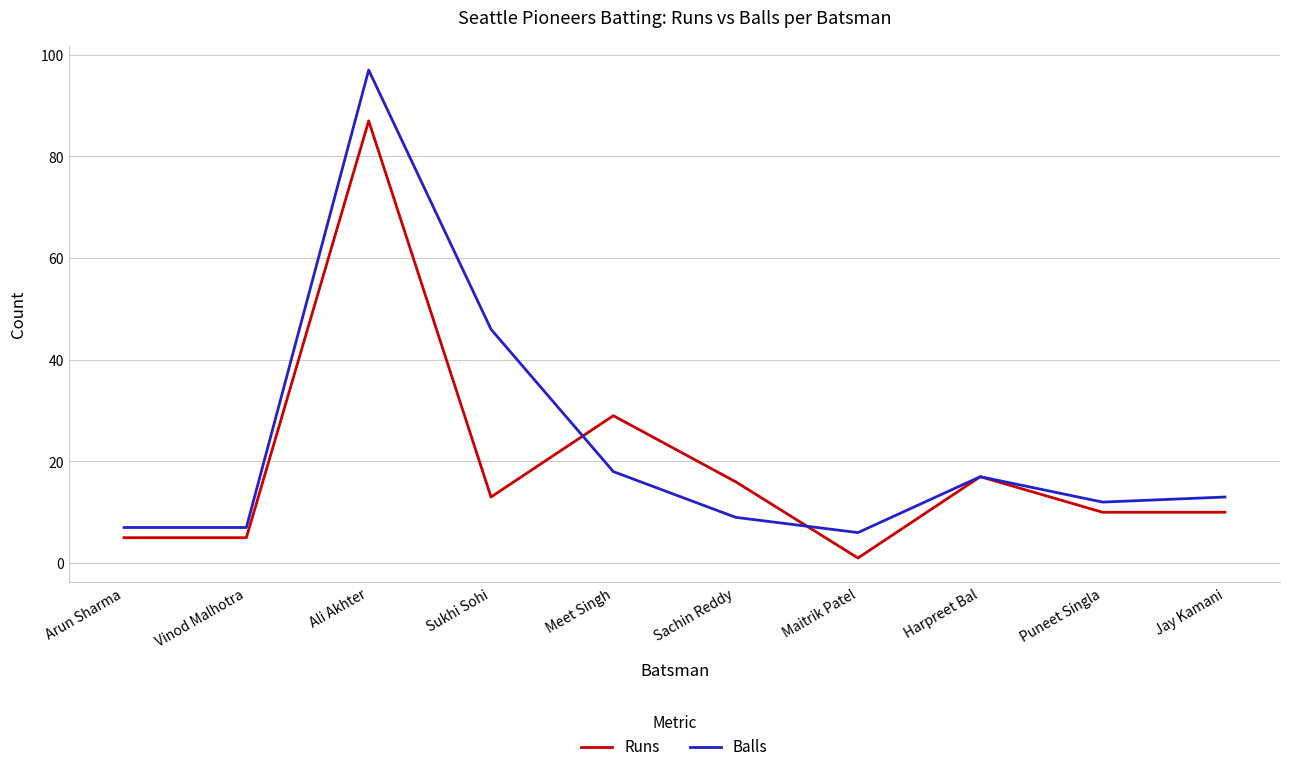

At which label is Balls closest to 51?

Sukhi Sohi